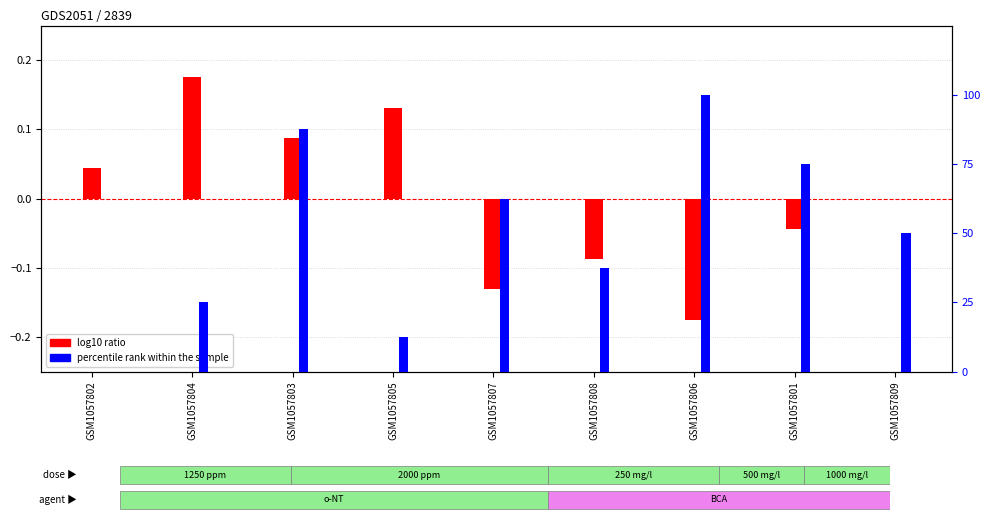

How many data points in log10 ratio are less than 0?

4